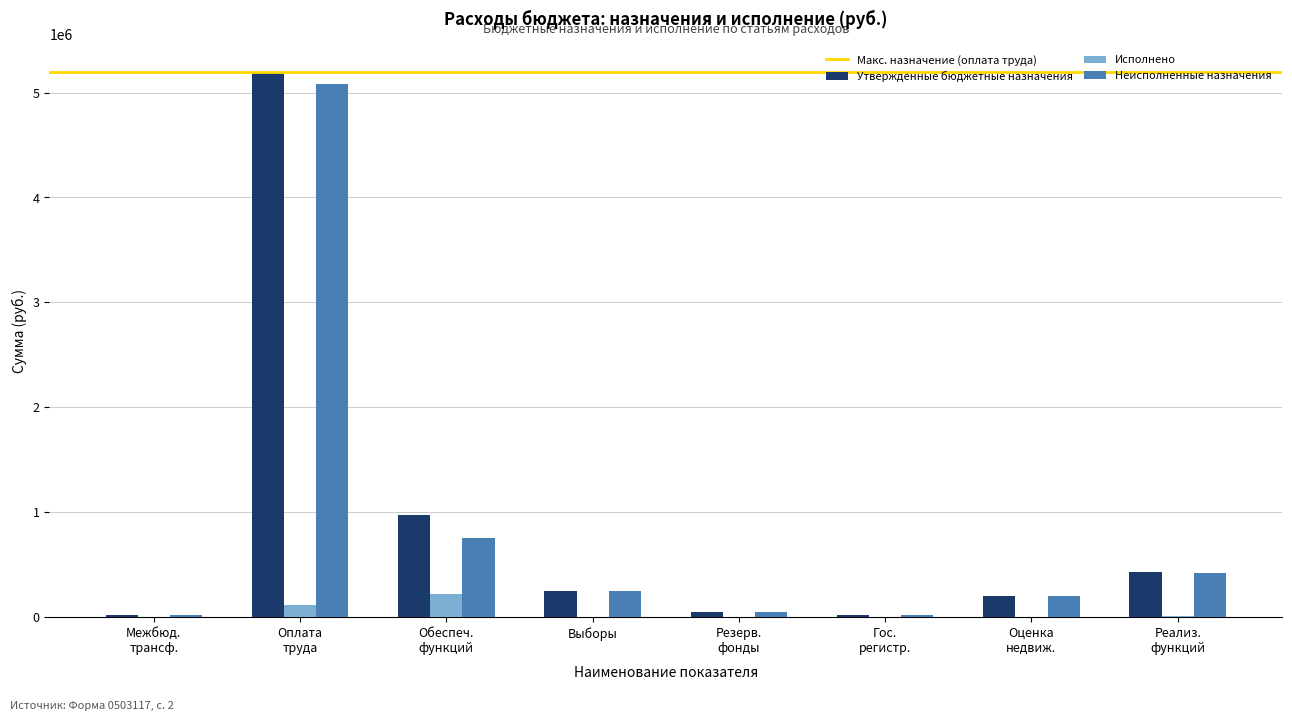

What is the highest value of the Неисполненные назначения series?

5083100.0